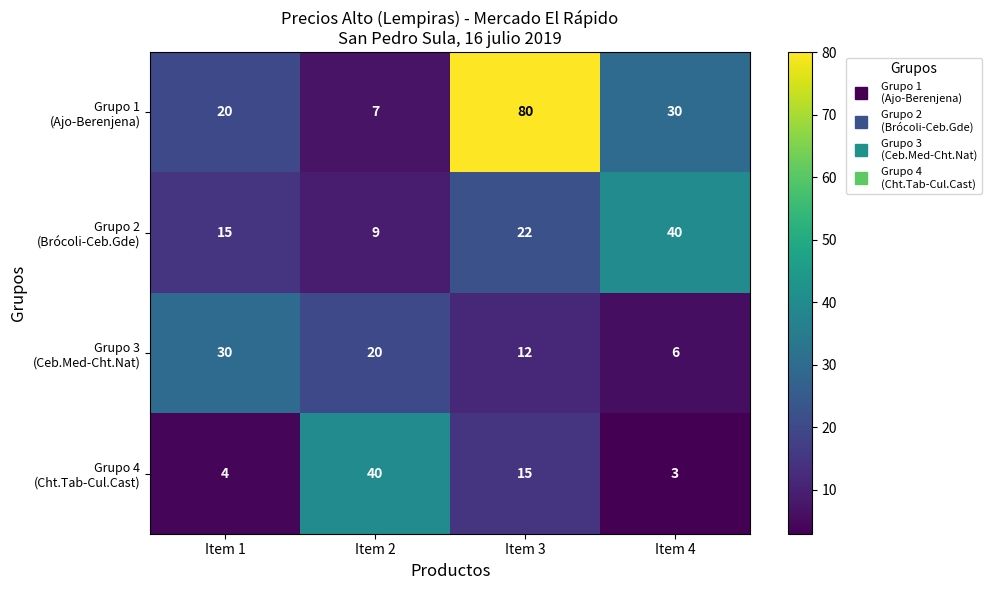

What is the total value across all series at Item 1?

69